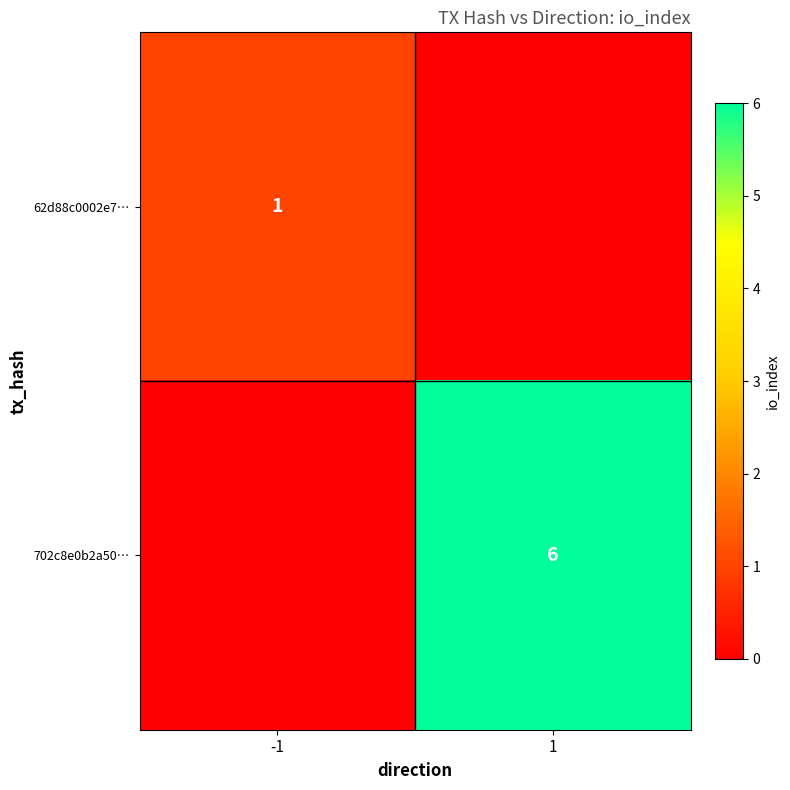

Is it true that 62d88c0002e7… equals 1 at -1?

True